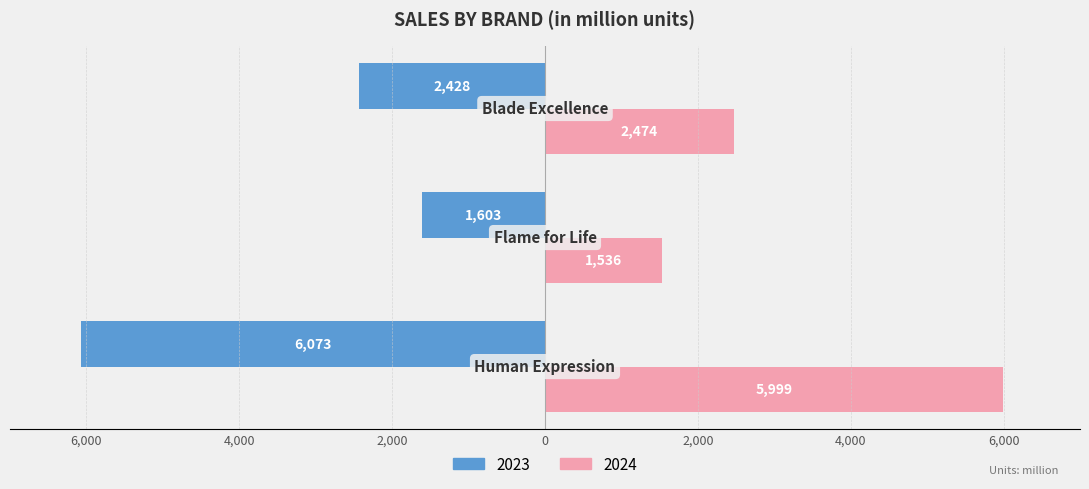

What are all the series names shown in the legend?

2023, 2024